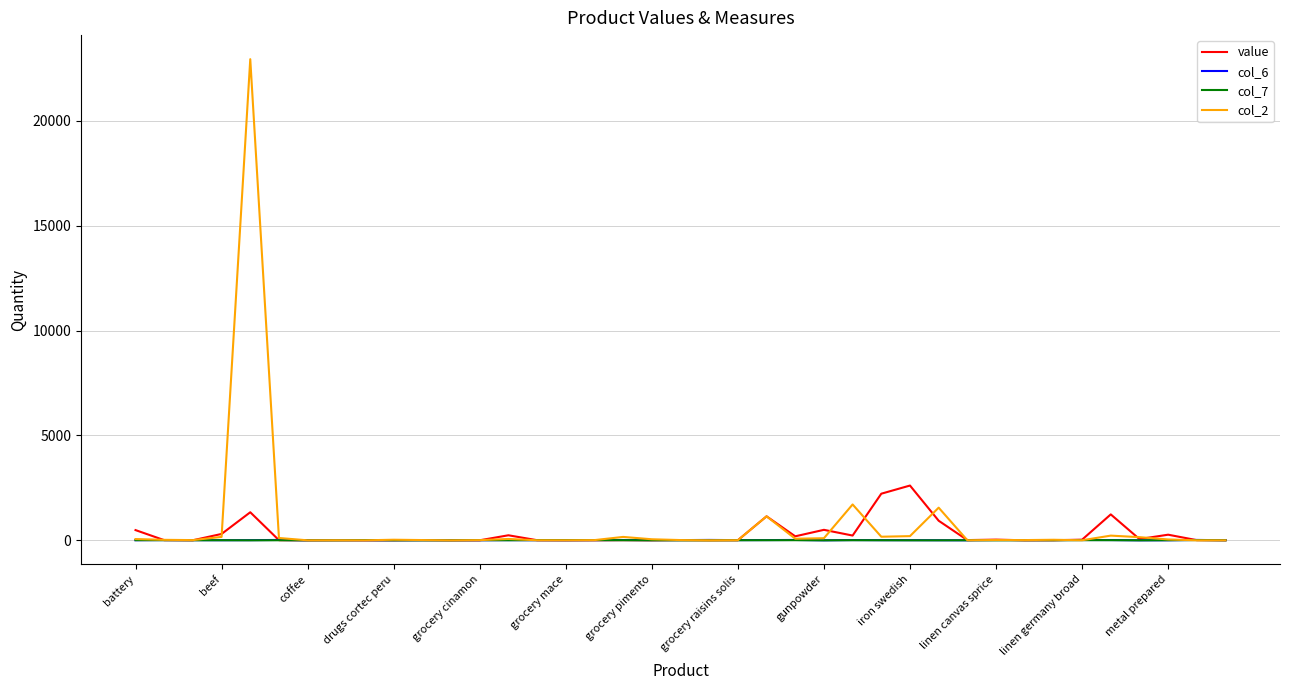

What is the maximum value for value?

2612